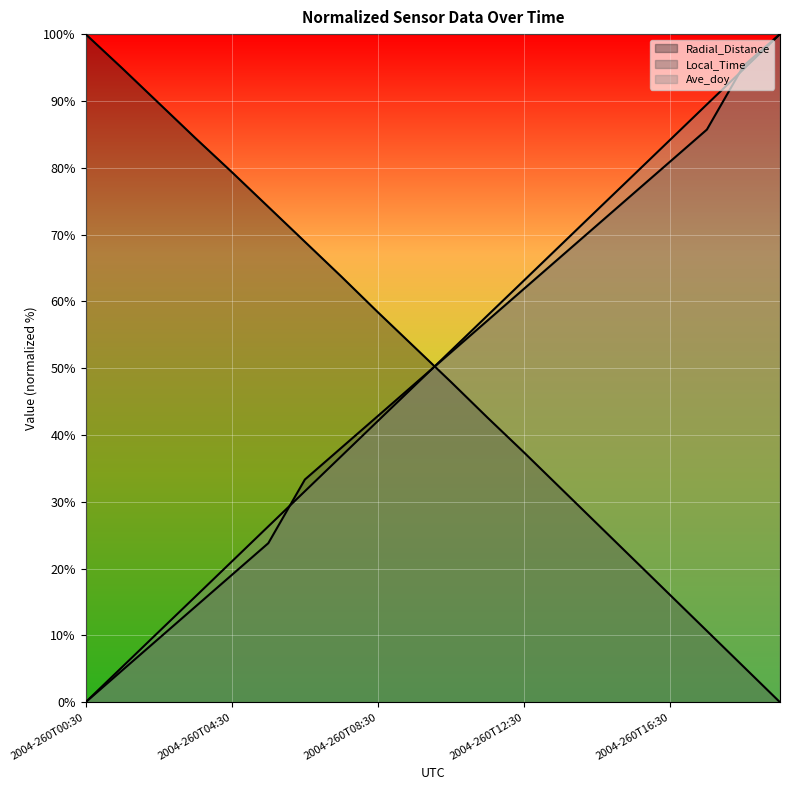

Rank the series at 2004-260T01:30 from lowest to highest value.

Local_Time, Ave_doy, Radial_Distance